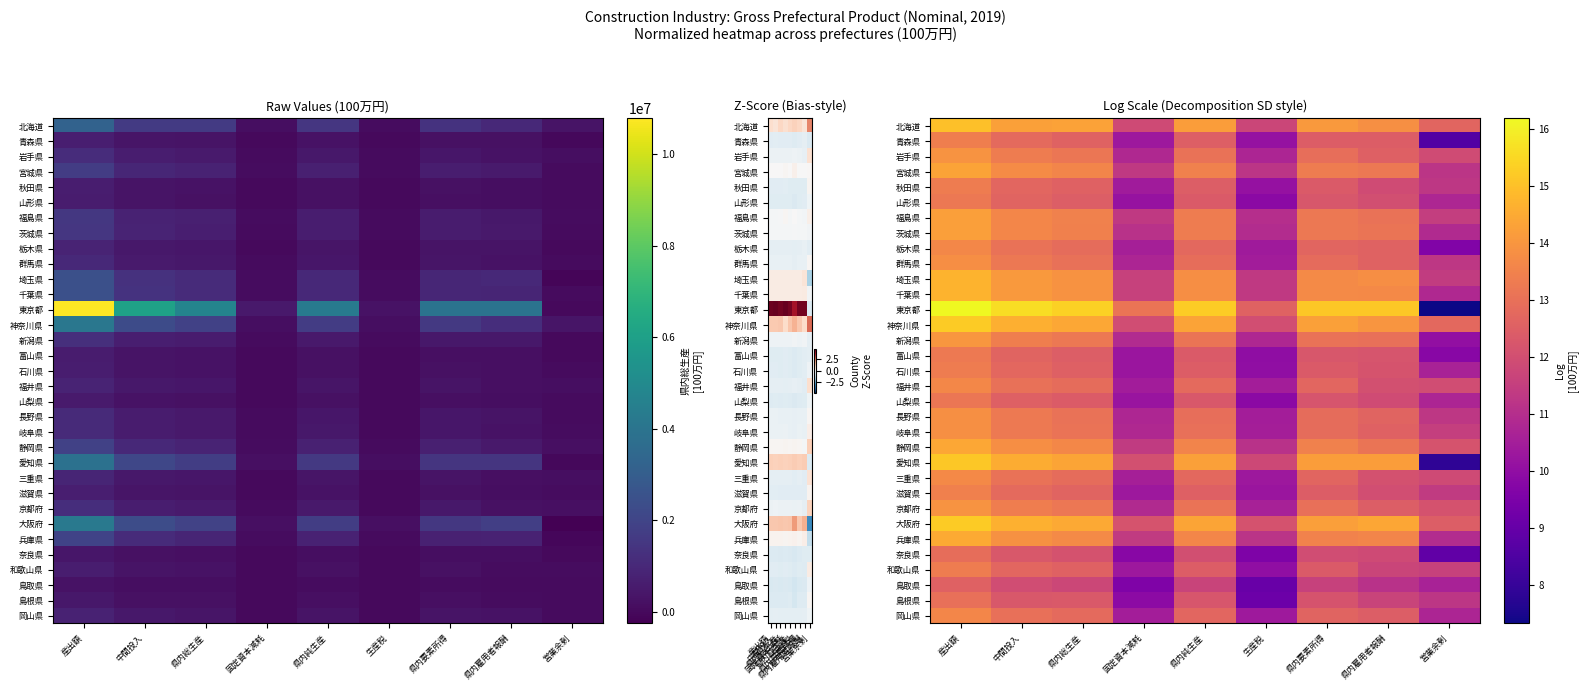

Is the value of 埼玉県 at 県内総生産 greater than the value of 宮城県 at 産出額?

No